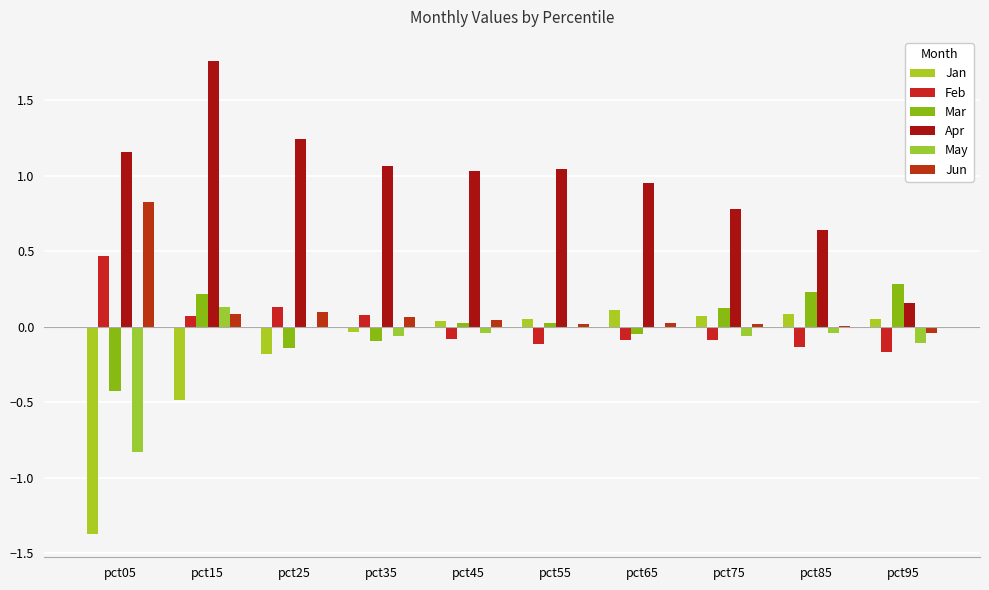

What is the spread (max minus min) of values at pct65?

1.0